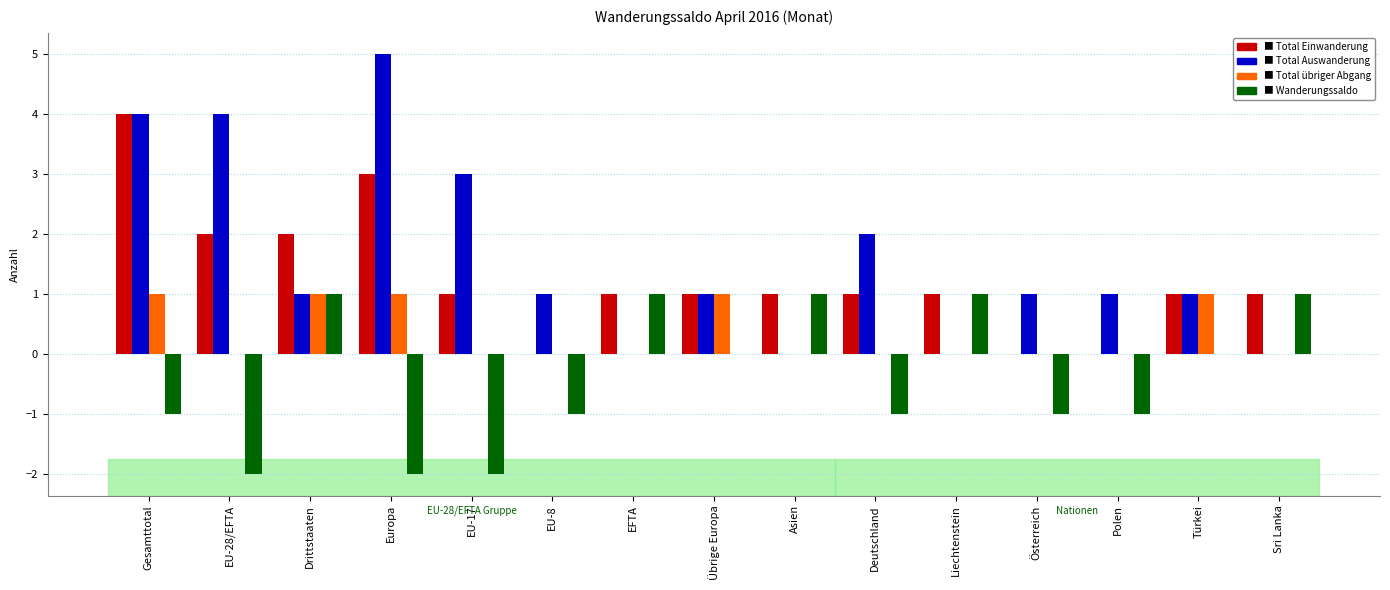

At which category does the chart reach its peak across all series?

Europa